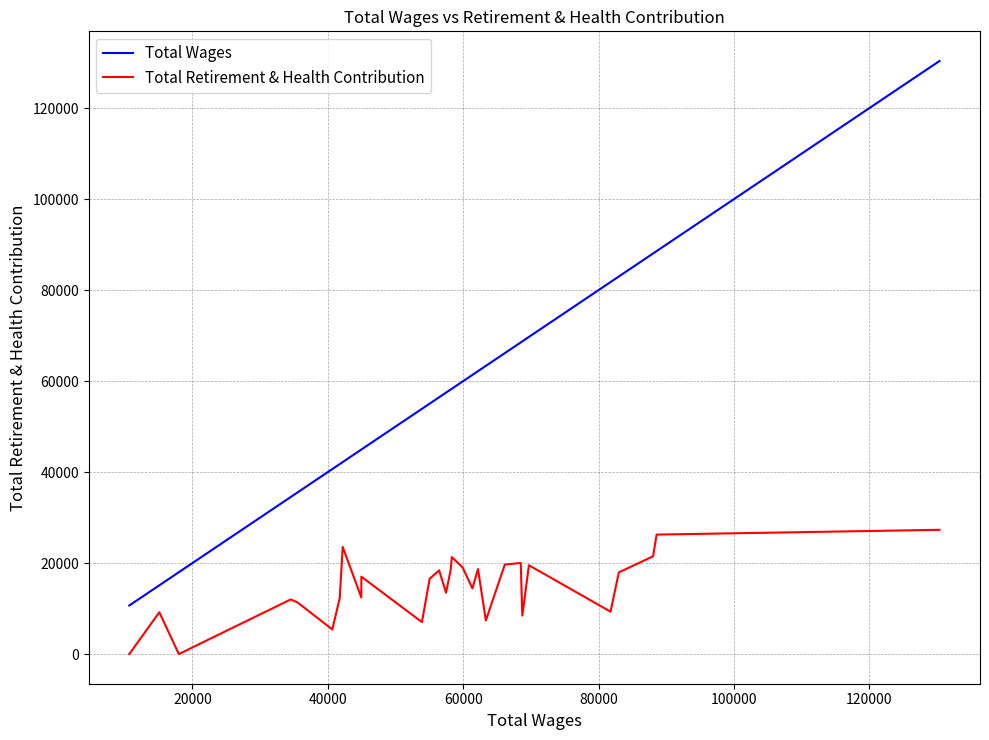

True or false: Total Retirement & Health Contribution and Total Wages intersect in this chart.

False